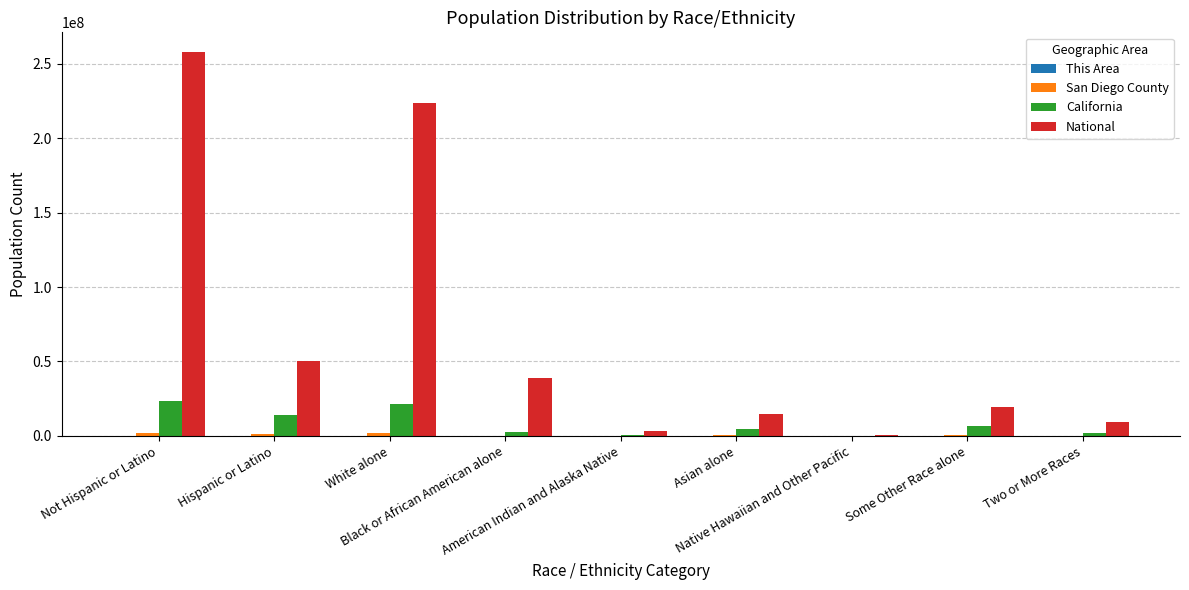

How many categories are shown in the chart?

9